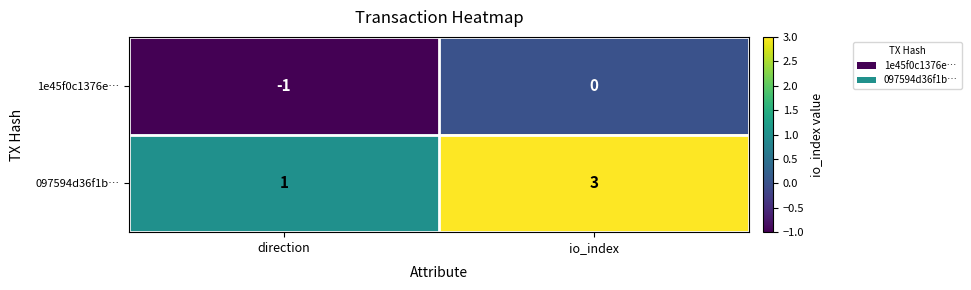

At which category is the sum across all series the highest?

io_index